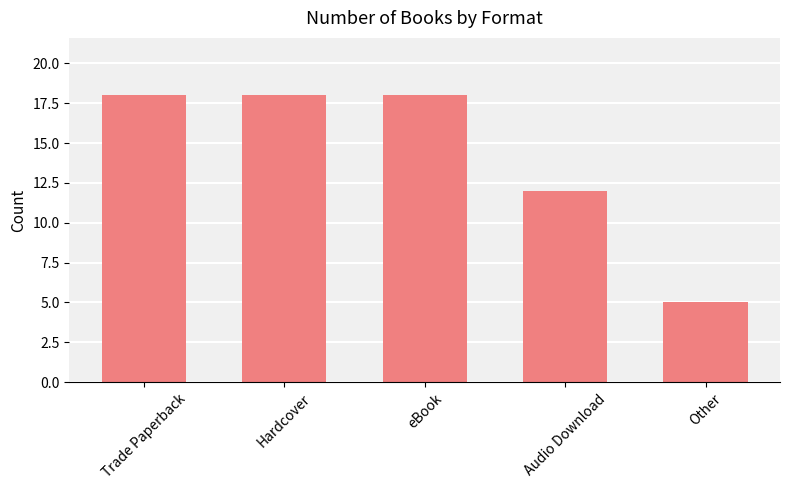

What is the value of the 4th bar from the left?

12